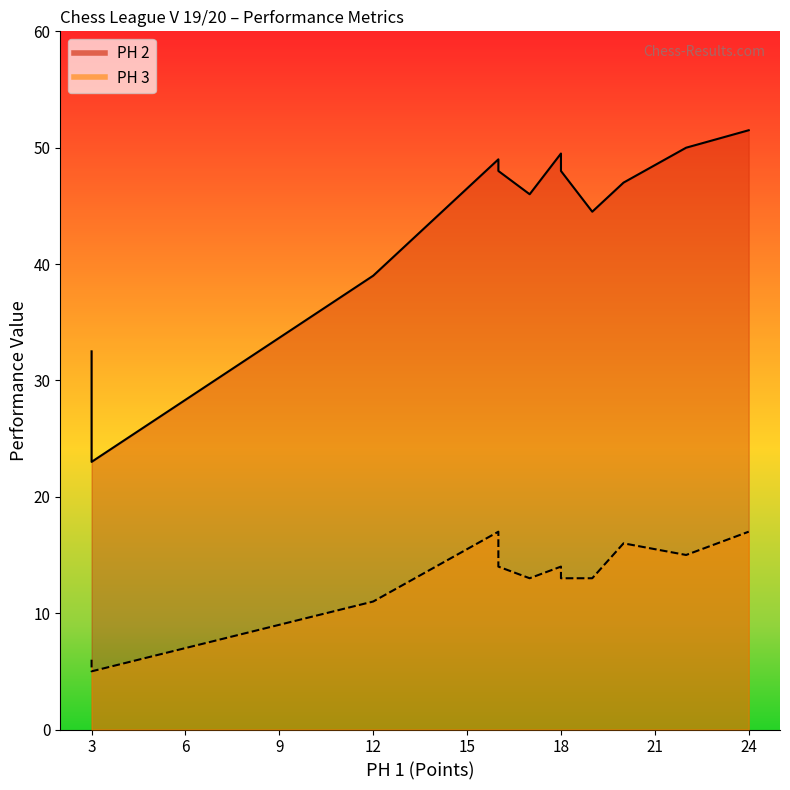

Which series has the widest spread of values?

PH 2